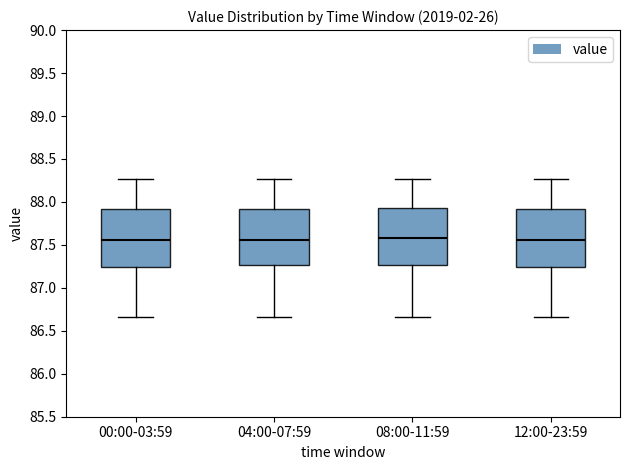

Reading left to right, transcribe this box plot: for each box, give where its median line is, the range the box spans, and where its two whiskers end, as read against the y-axis. The values are not printed on the chart, so give them approximately, as read against the axis.

00:00-03:59: median 87.55, box 87.25 to 87.90, whiskers 86.65 to 88.25
04:00-07:59: median 87.55, box 87.25 to 87.90, whiskers 86.65 to 88.25
08:00-11:59: median 87.60, box 87.25 to 87.95, whiskers 86.65 to 88.25
12:00-23:59: median 87.55, box 87.25 to 87.90, whiskers 86.65 to 88.25